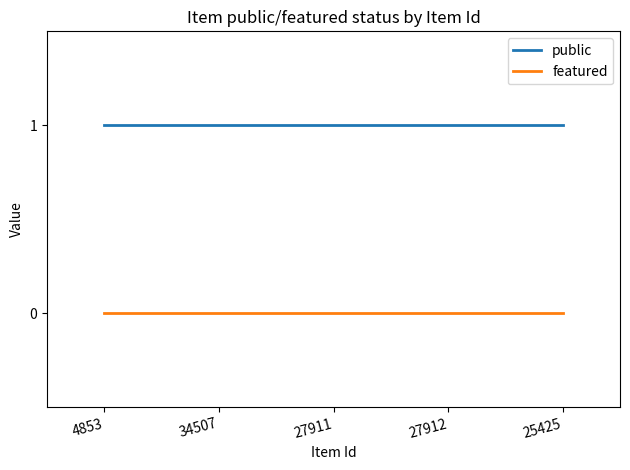

What position from the left is 4853?

1